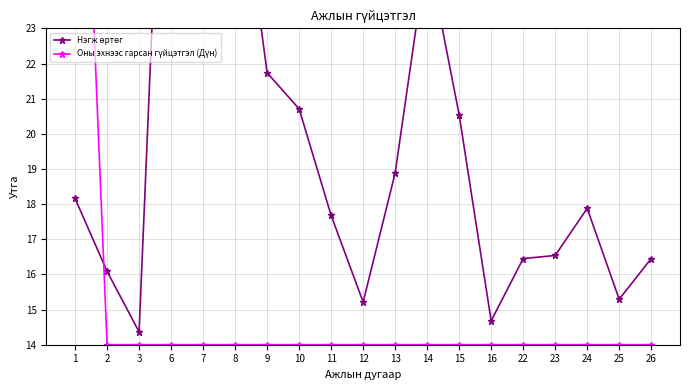

Reading left to right, what are all the values shown in this chart?

Нэгж өртөг: 1=18.2	2=16.1	3=14.4	6=36.0	7=27.9	8=28.6	9=21.7	10=20.7	11=17.7	12=15.2	13=18.9	14=25.2	15=20.5	16=14.7	22=16.5	23=16.5	24=17.9	25=15.3	26=16.5
Оны эхнээс гарсан гүйцэтгэл (Дүн): 1=36.0	2=14.0	3=14.0	6=14.0	7=14.0	8=14.0	9=14.0	10=14.0	11=14.0	12=14.0	13=14.0	14=14.0	15=14.0	16=14.0	22=14.0	23=14.0	24=14.0	25=14.0	26=14.0